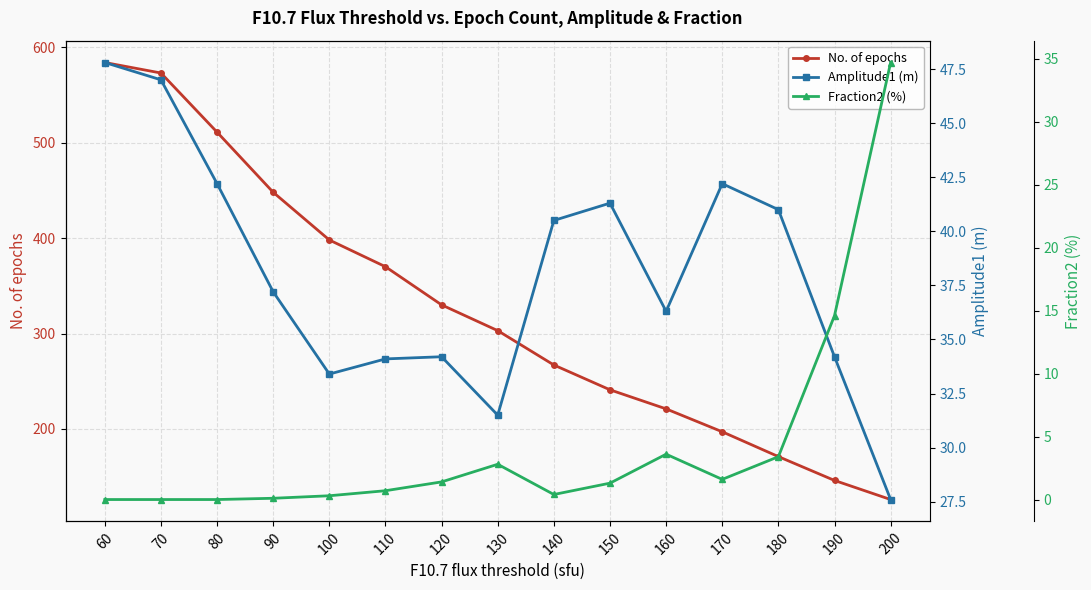

Reading left to right, list all the values displayed in this chart.

No. of epochs: 60=584.0	70=573.0	80=511.0	90=448.0	100=398.0	110=370.0	120=330.0	130=303.0	140=267.0	150=241.0	160=221.0	170=197.0	180=171.0	190=146.0	200=126.0
Amplitude1 (m): 60=47.8	70=47.0	80=42.2	90=37.2	100=33.4	110=34.1	120=34.2	130=31.5	140=40.5	150=41.3	160=36.3	170=42.2	180=41.0	190=34.2	200=27.6
Fraction2 (%): 60=0.0	70=0.0	80=0.0	90=0.1	100=0.3	110=0.7	120=1.4	130=2.8	140=0.4	150=1.3	160=3.6	170=1.6	180=3.4	190=14.6	200=34.7